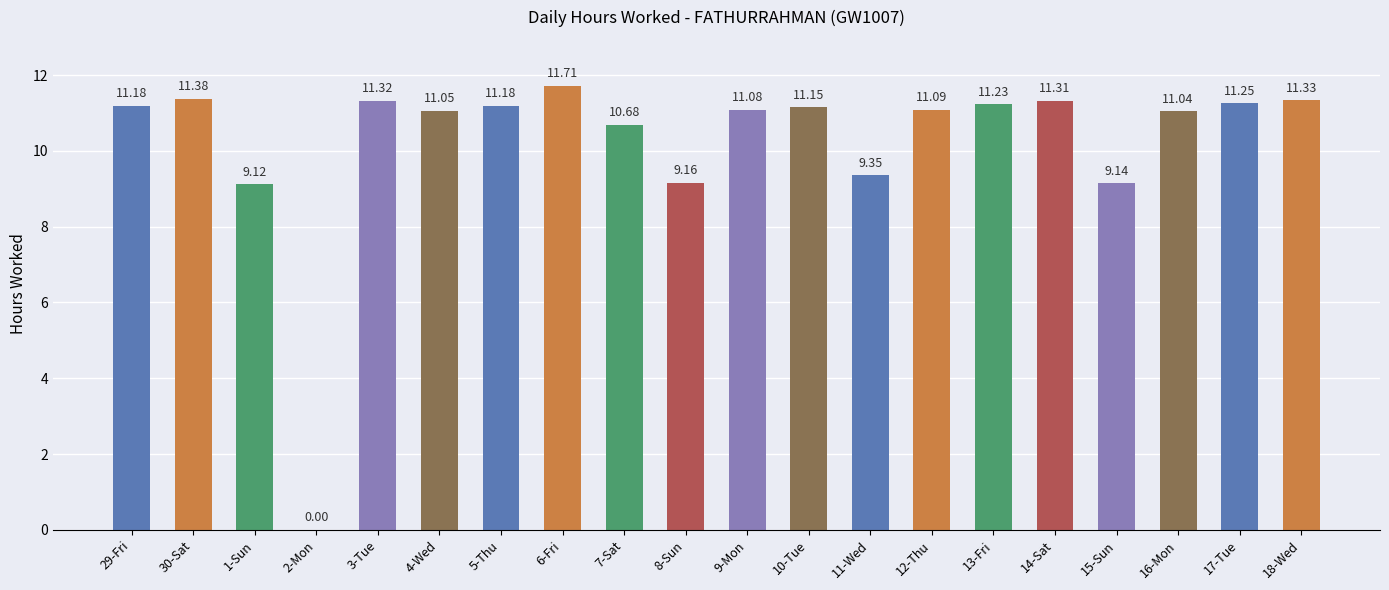

What is the change in value from 1-Sun to 17-Tue?

+2.1